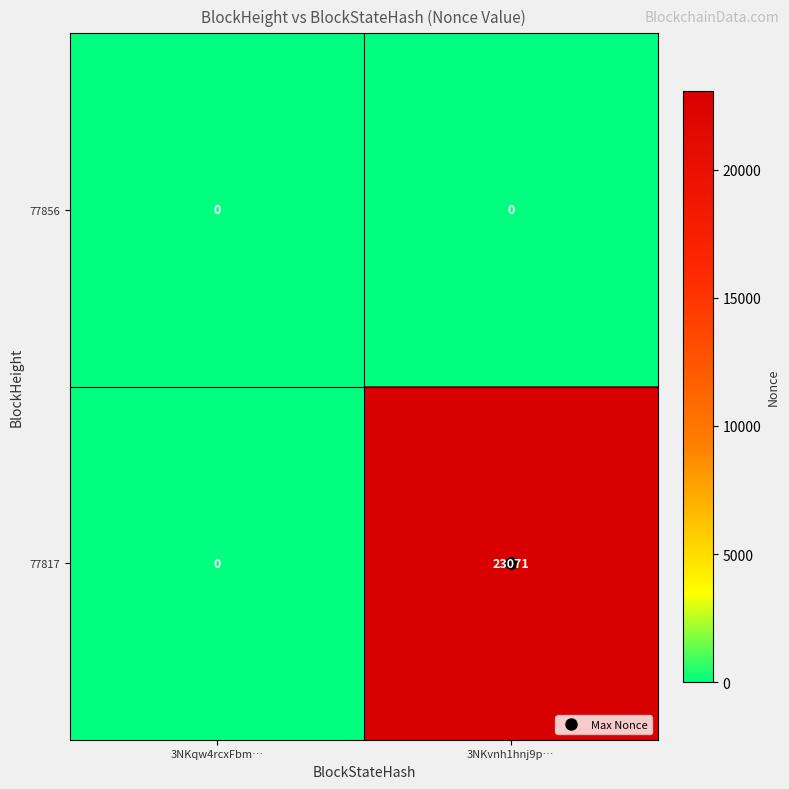

Read the 77817 value at 3NKvnh1hnj9p….

23071